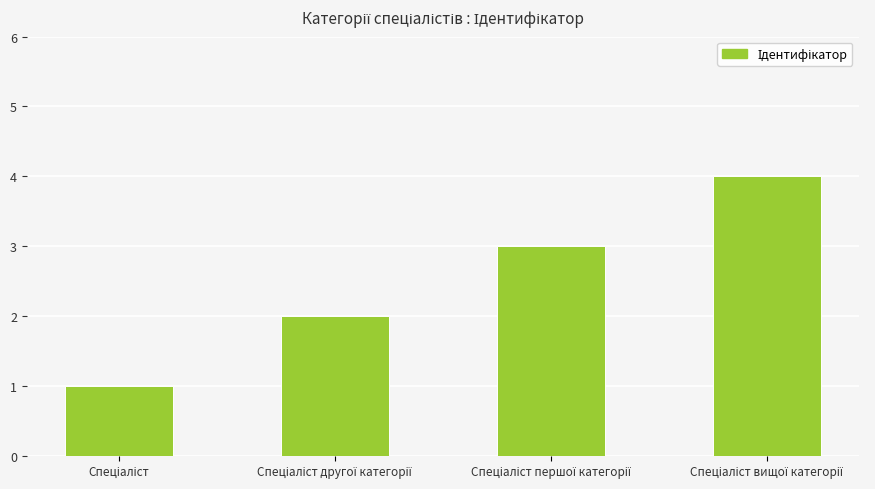

What is the maximum value shown in the chart?

4